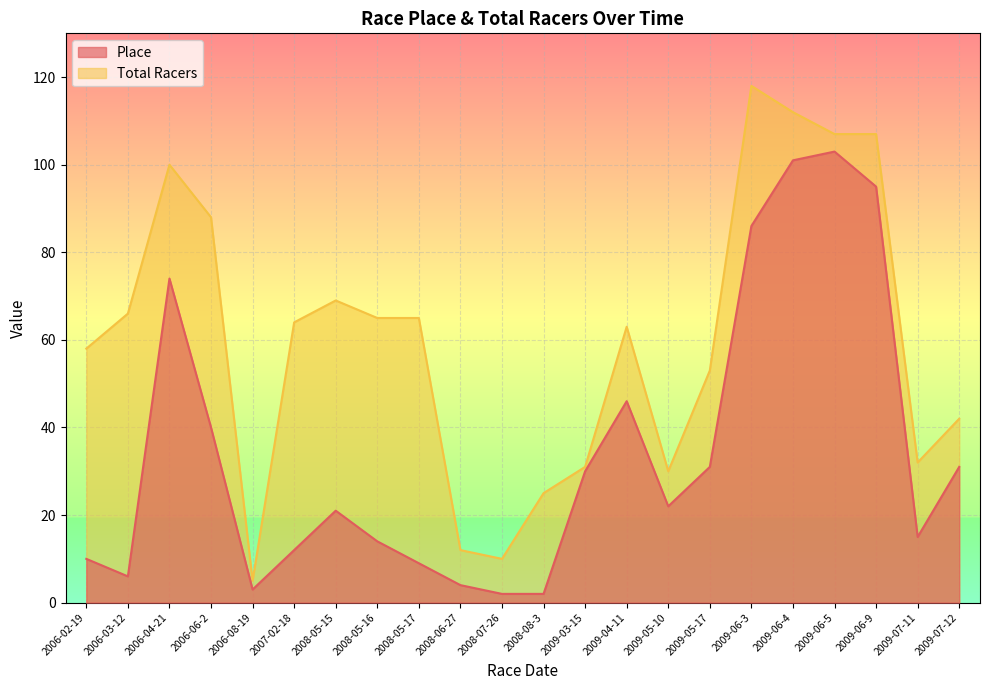

List the series in order of their overall mean, lowest first.

Place, Total Racers